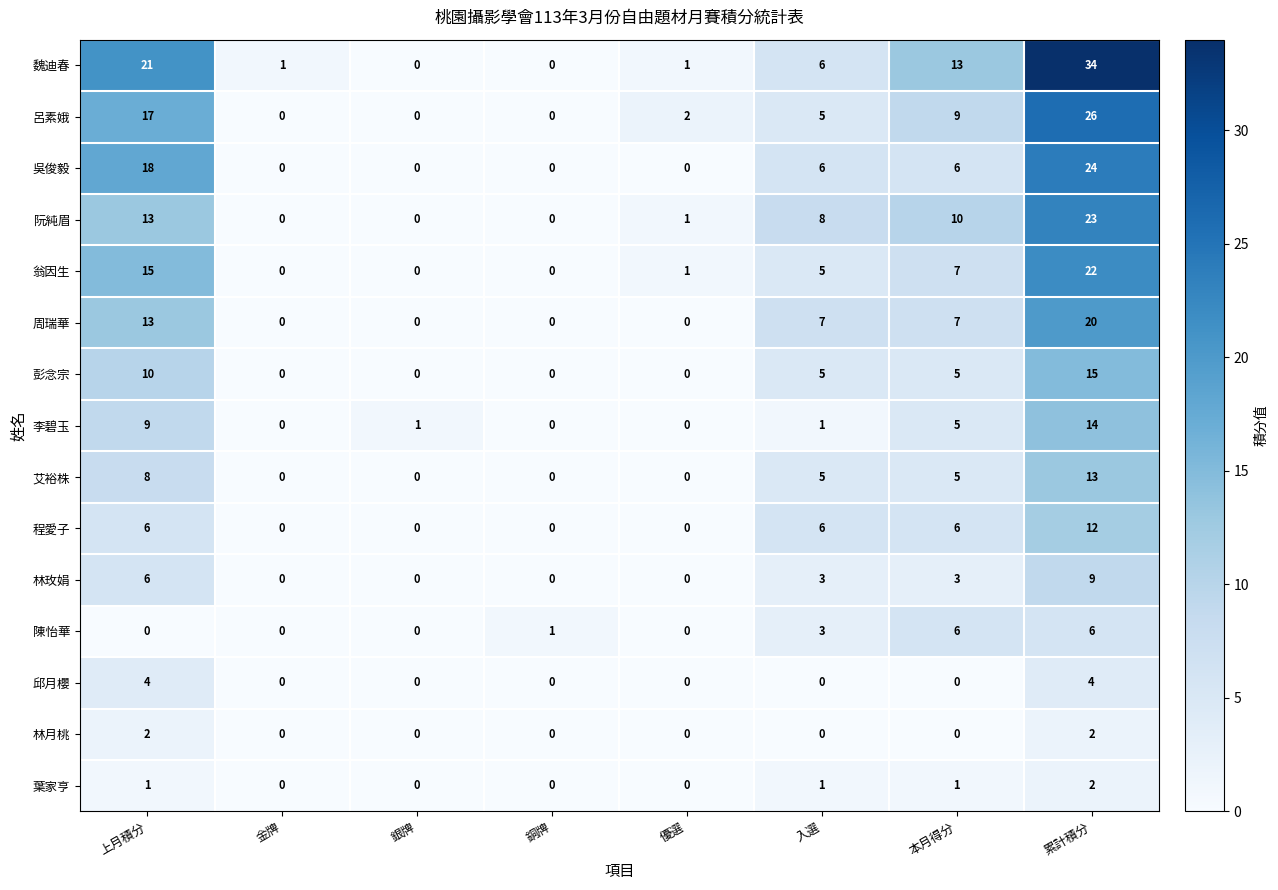

At which category is the sum across all series the highest?

累計積分